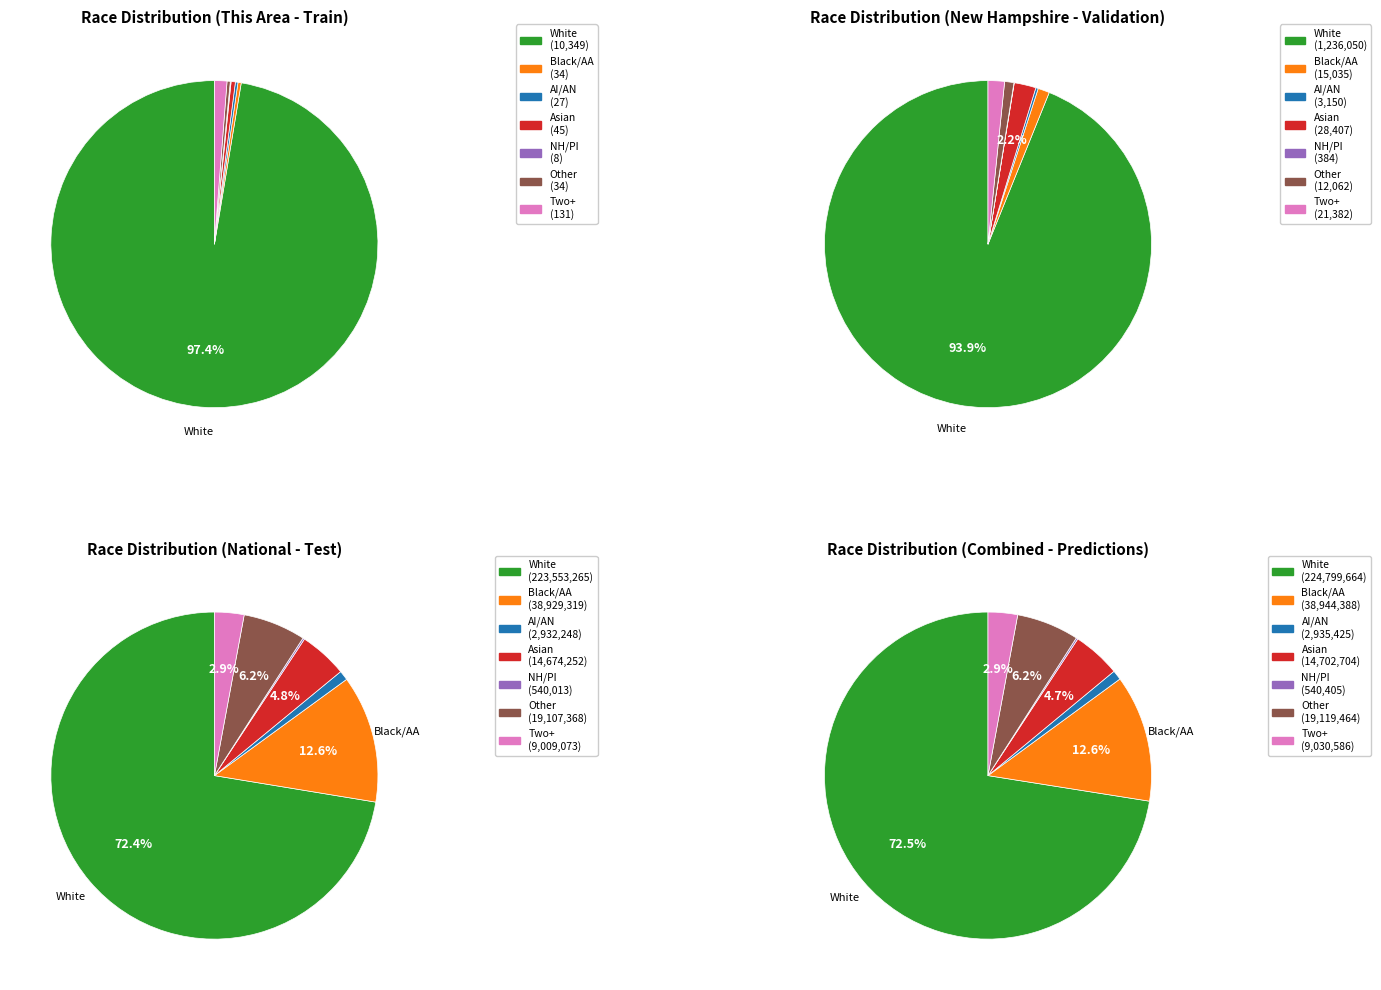

To the nearest percent, what is the difference between the largest and smallest slice percentages?

97%